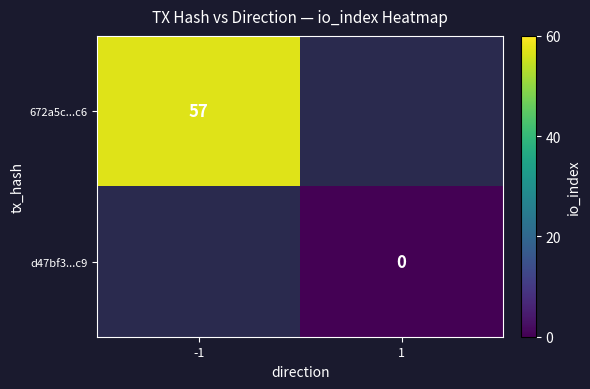

Which series has the widest spread of values?

672a5c...c6